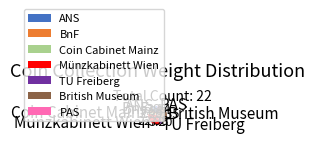

Combined, do Coin Cabinet Mainz and ANS account for over 50%?

No